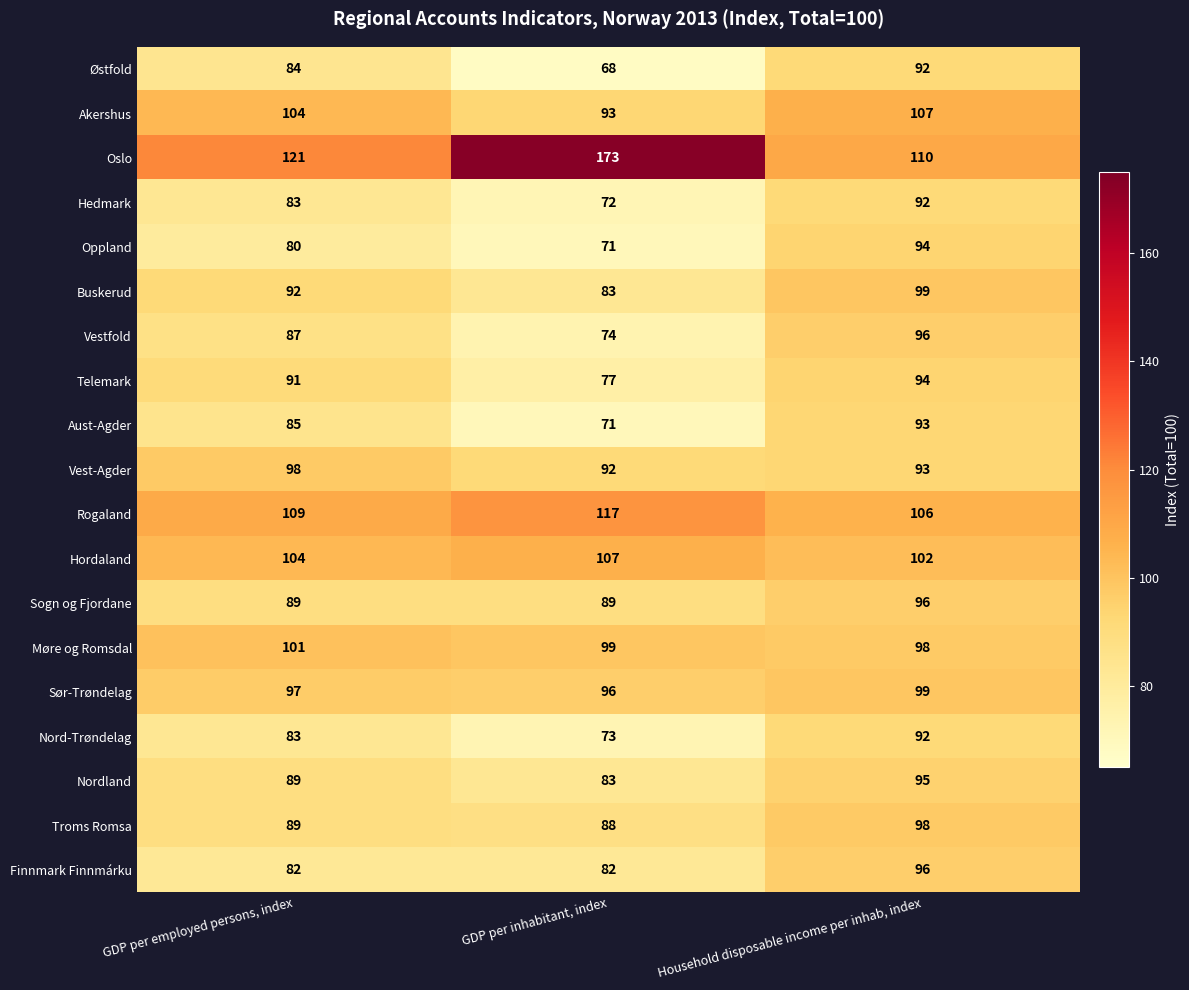

The value of Sør-Trøndelag at Household disposable income per inhab, index is 138. True or false?

False